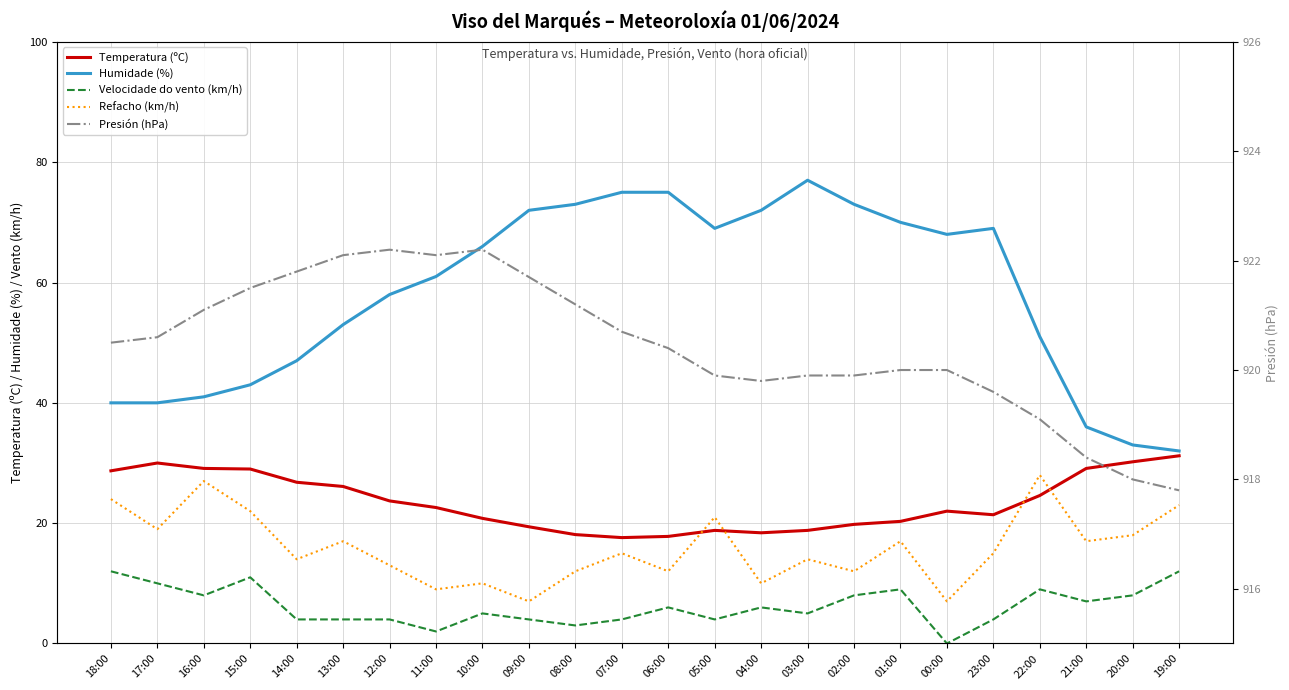

Rank the categories by Humidade (%) value from highest to lowest.

03:00, 07:00, 06:00, 08:00, 02:00, 09:00, 04:00, 01:00, 05:00, 23:00, 00:00, 10:00, 11:00, 12:00, 13:00, 22:00, 14:00, 15:00, 16:00, 18:00, 17:00, 21:00, 20:00, 19:00